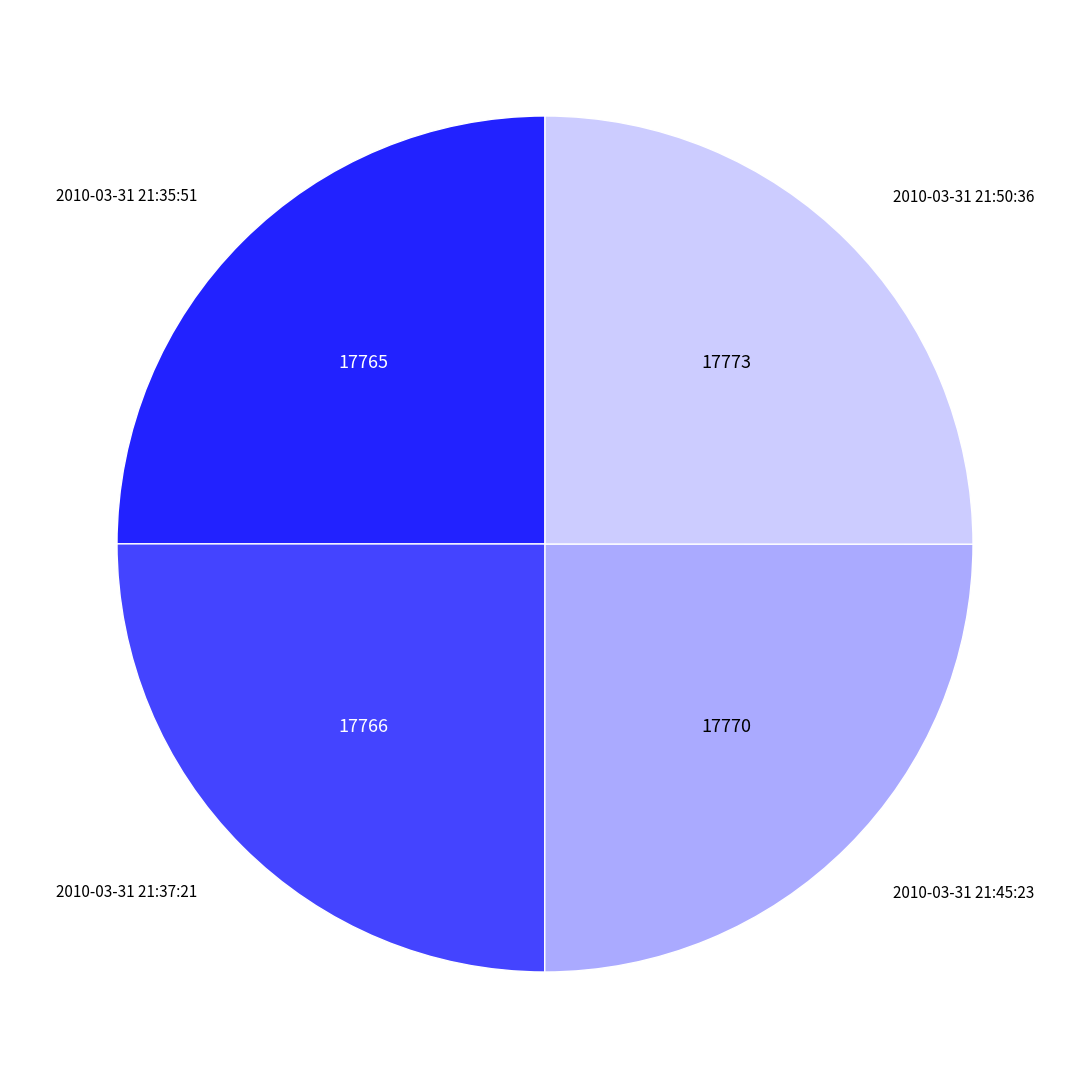

How many slices are in this pie chart?

4